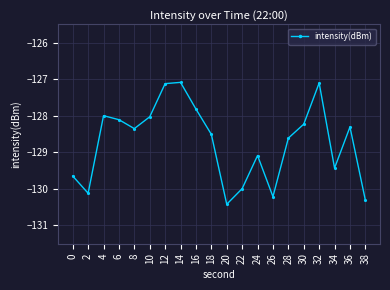

What is the change in value from 2 to 38?

-0.2